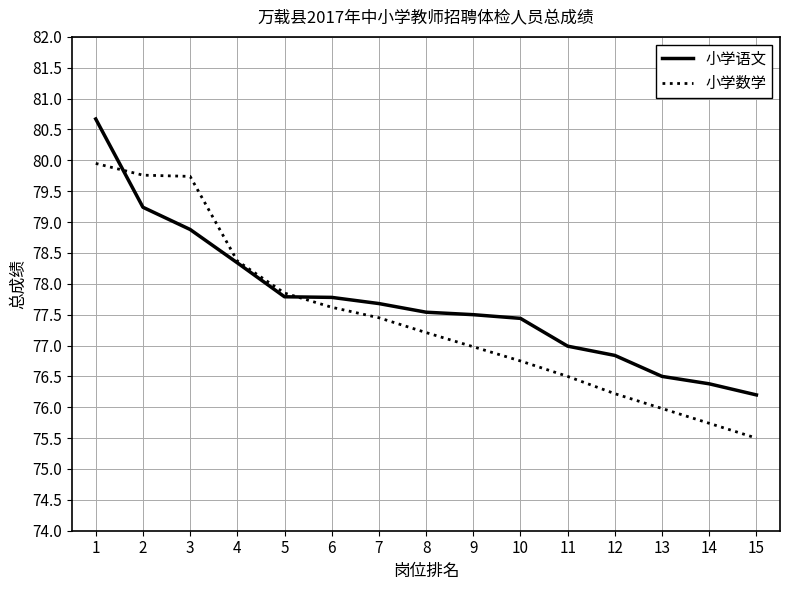

What value does the 小学语文 series have at 13?

76.5